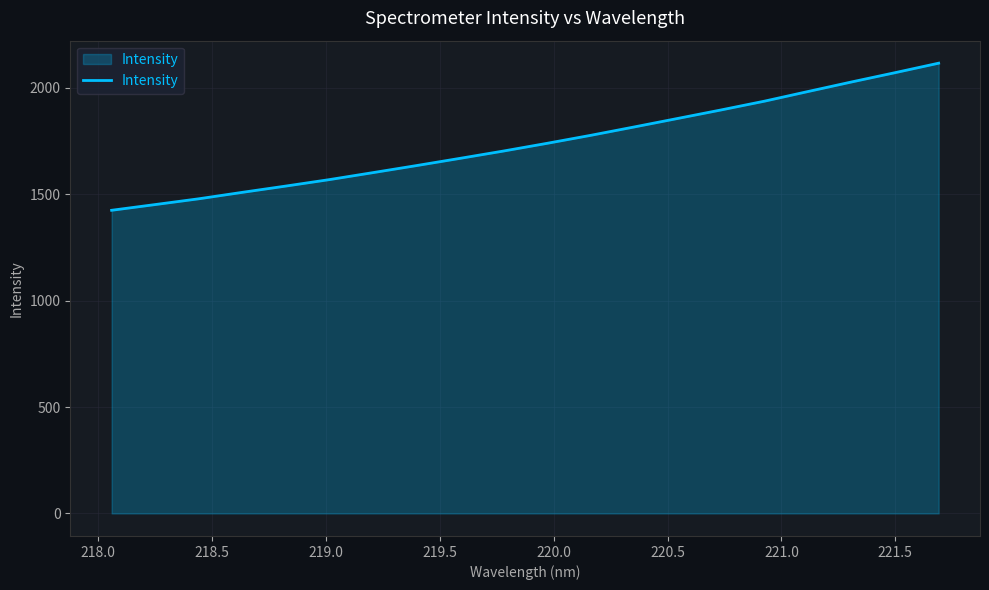

What is the difference between the maximum and minimum values?

691.0